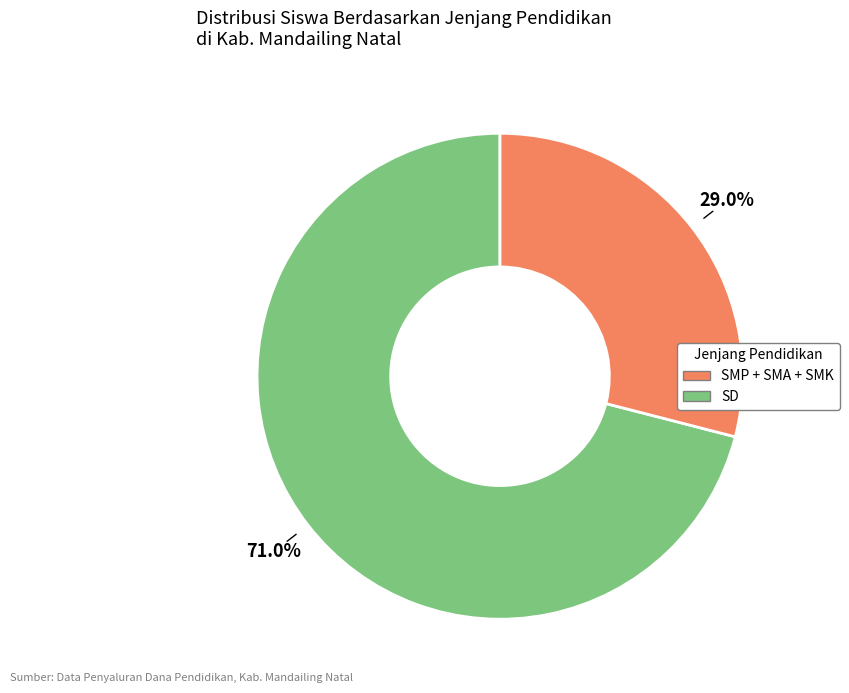

Is there a majority slice in this chart?

Yes